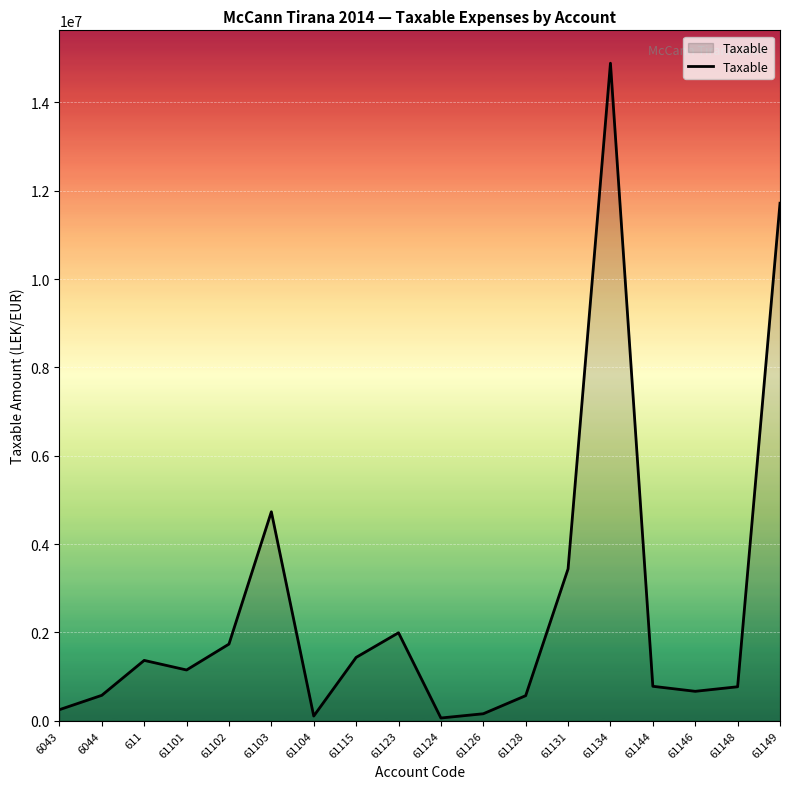

What is the sum of the values at 61146 and 61148?

1435166.4